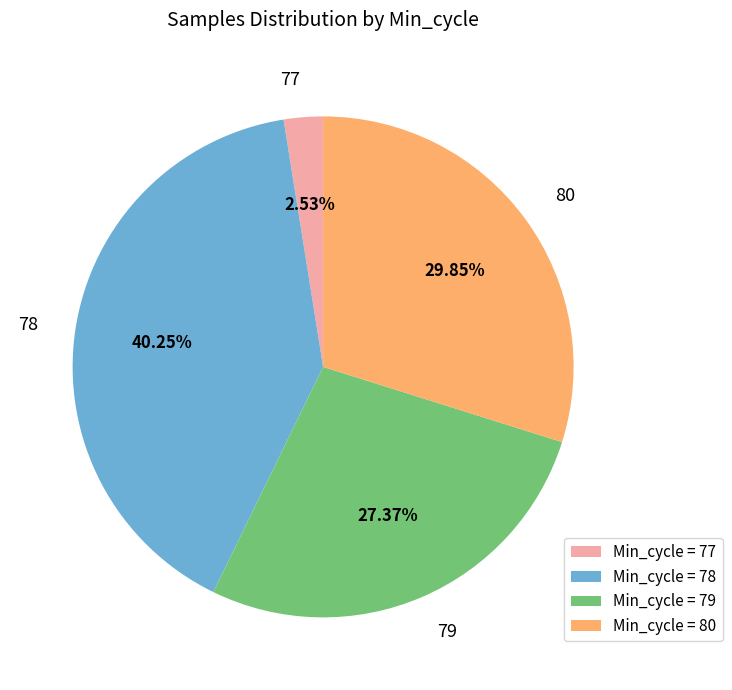

To the nearest percent, what is the average slice percentage?

25%